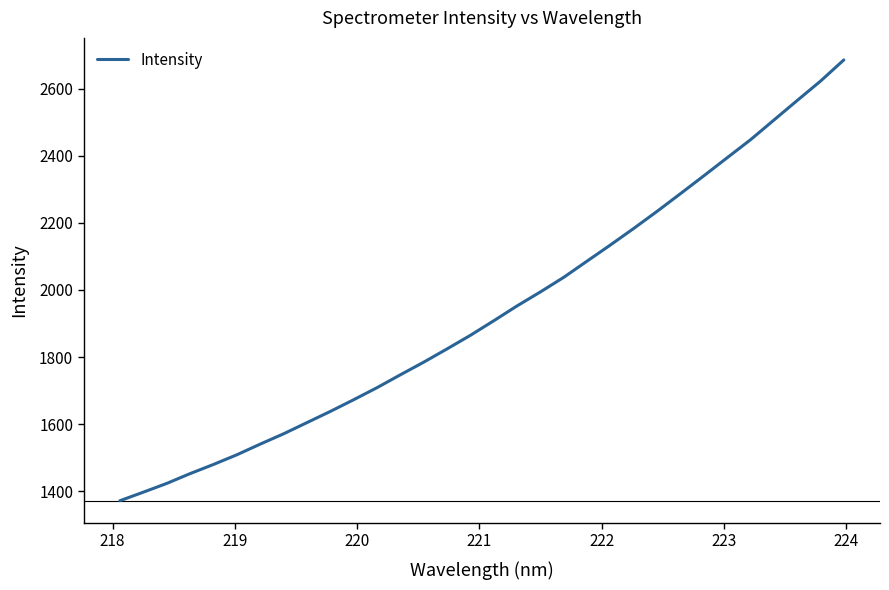

What is the maximum value shown in the chart?

2685.5